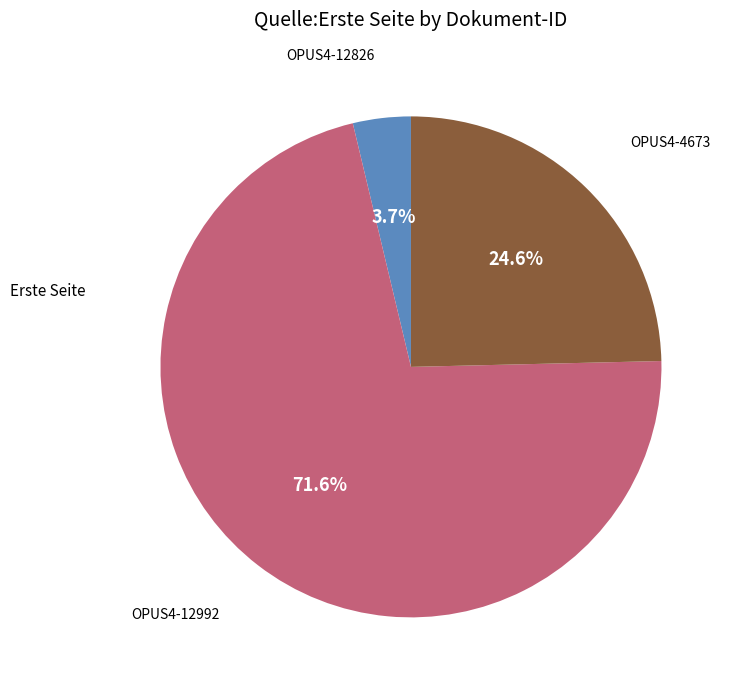

Does any single category account for the majority?

Yes